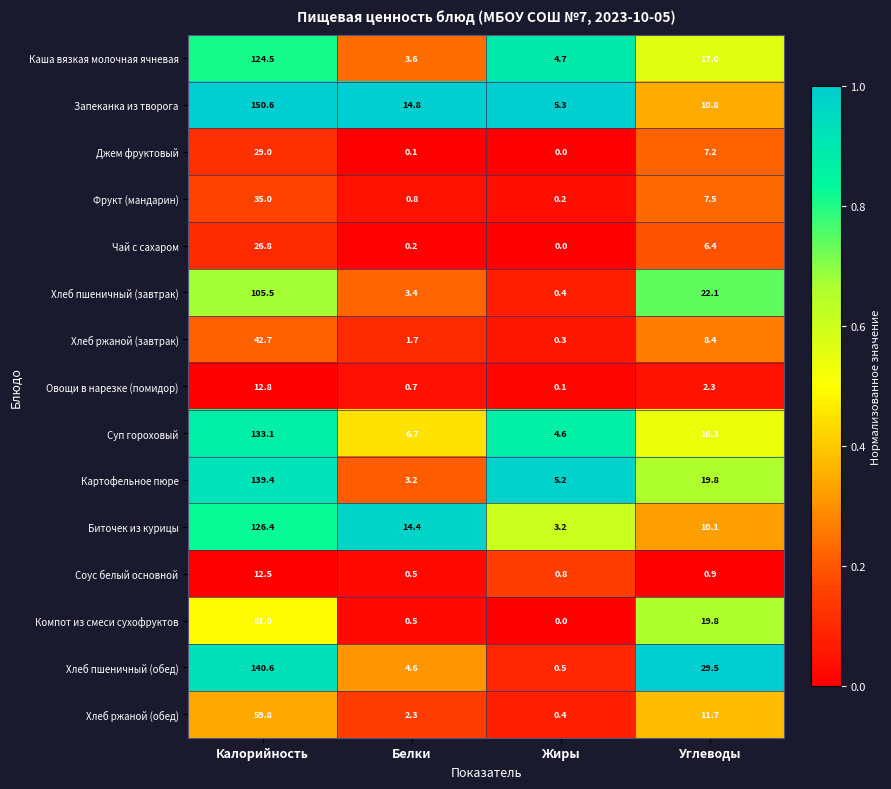

The Соус белый основной series shows 0.8 at Жиры. True or false?

True